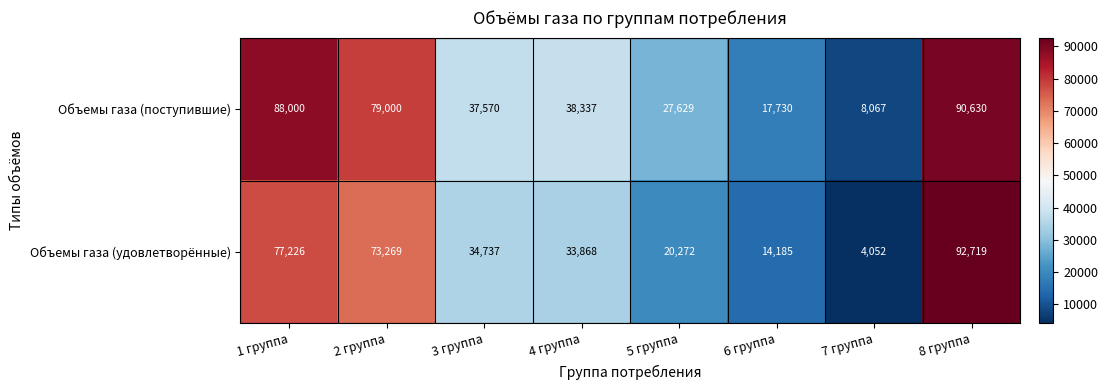

Reading left to right, list all the values displayed in this chart.

Объемы газа (поступившие): 88000	79000	37570	38337	27629	17730	8067	90630
Объемы газа (удовлетворённые): 77226	73269	34737	33868	20272	14185	4052	92719